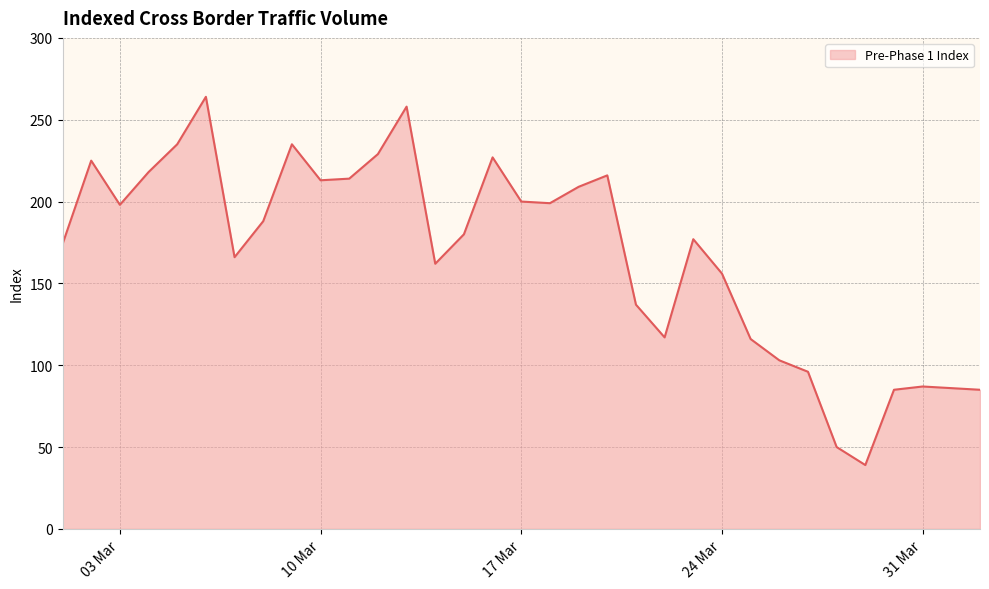

What is the smallest value displayed?

39